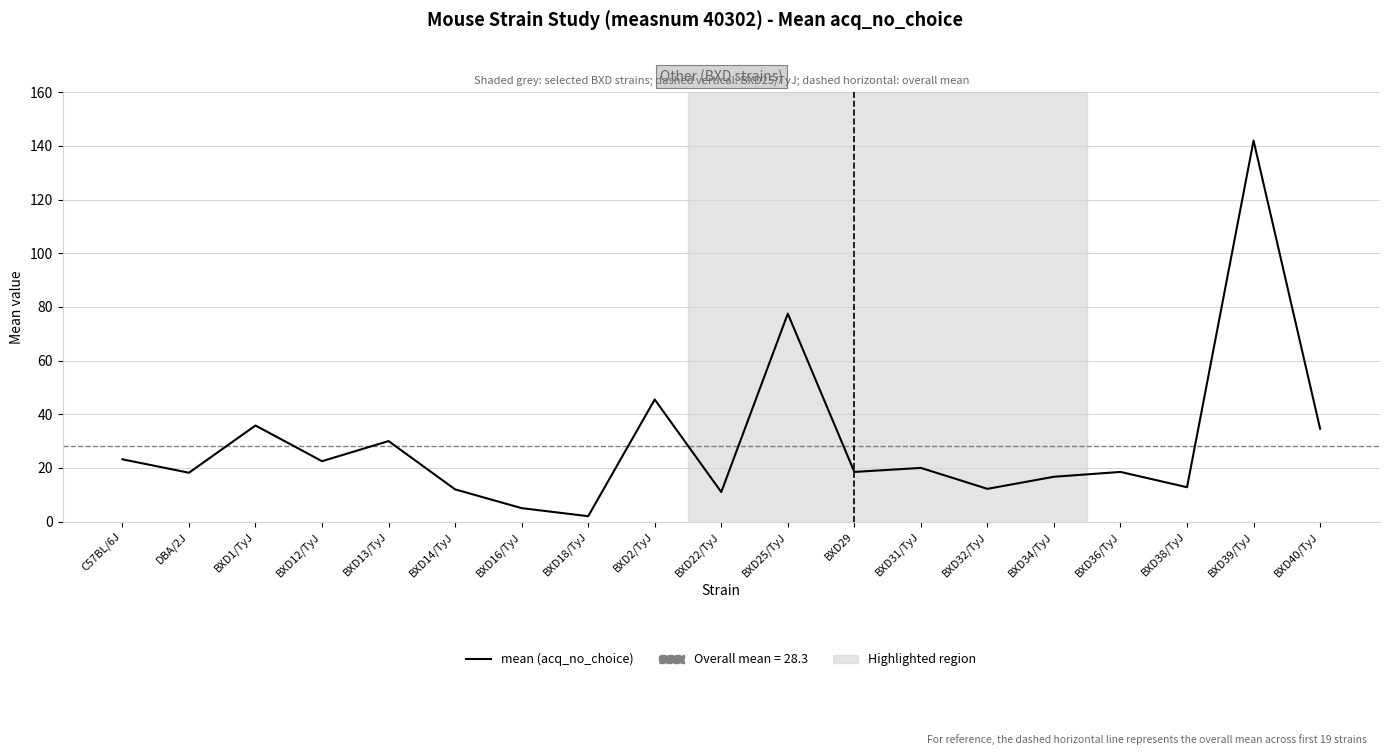

What is the sum of the values at BXD22/TyJ and BXD16/TyJ?

16.0